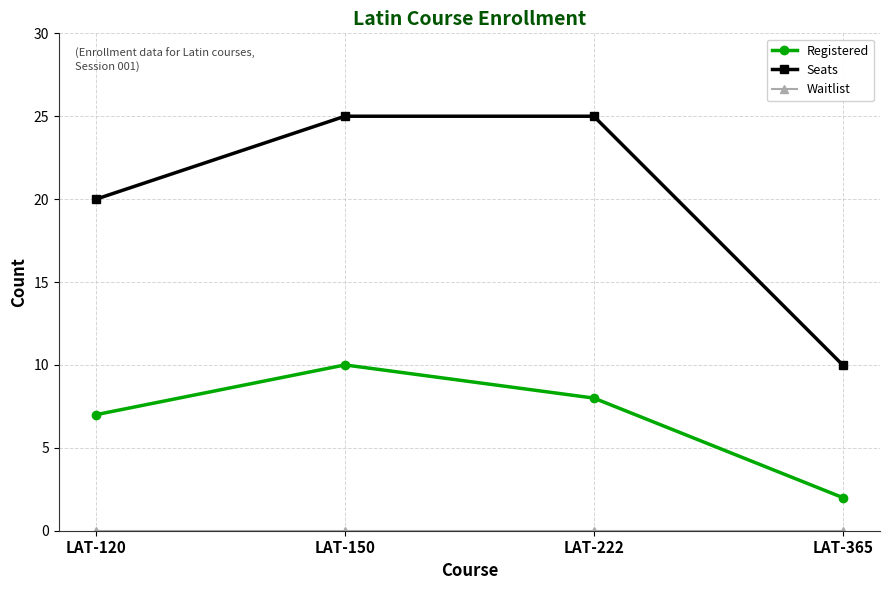

Is it true that Seats equals 6 at LAT-150?

False